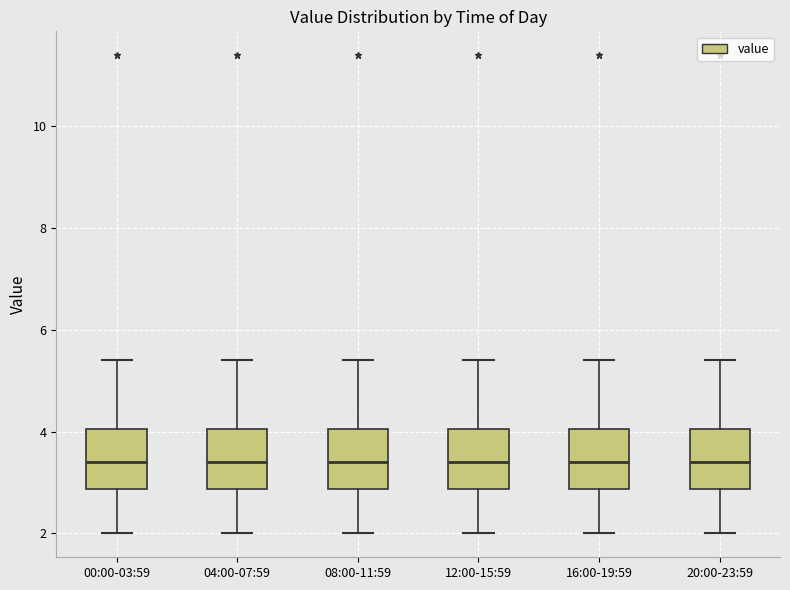

Reading left to right, read every box against the y-axis: the position of its median line, the range the box covers, and the ends of its whiskers. The values are not printed on the chart, so give them approximately, as read against the axis.

00:00-03:59: median 3.4, box 2.8 to 4.0, whiskers 2.0 to 5.4
04:00-07:59: median 3.4, box 2.8 to 4.0, whiskers 2.0 to 5.4
08:00-11:59: median 3.4, box 2.8 to 4.0, whiskers 2.0 to 5.4
12:00-15:59: median 3.4, box 2.8 to 4.0, whiskers 2.0 to 5.4
16:00-19:59: median 3.4, box 2.8 to 4.0, whiskers 2.0 to 5.4
20:00-23:59: median 3.4, box 2.8 to 4.0, whiskers 2.0 to 5.4